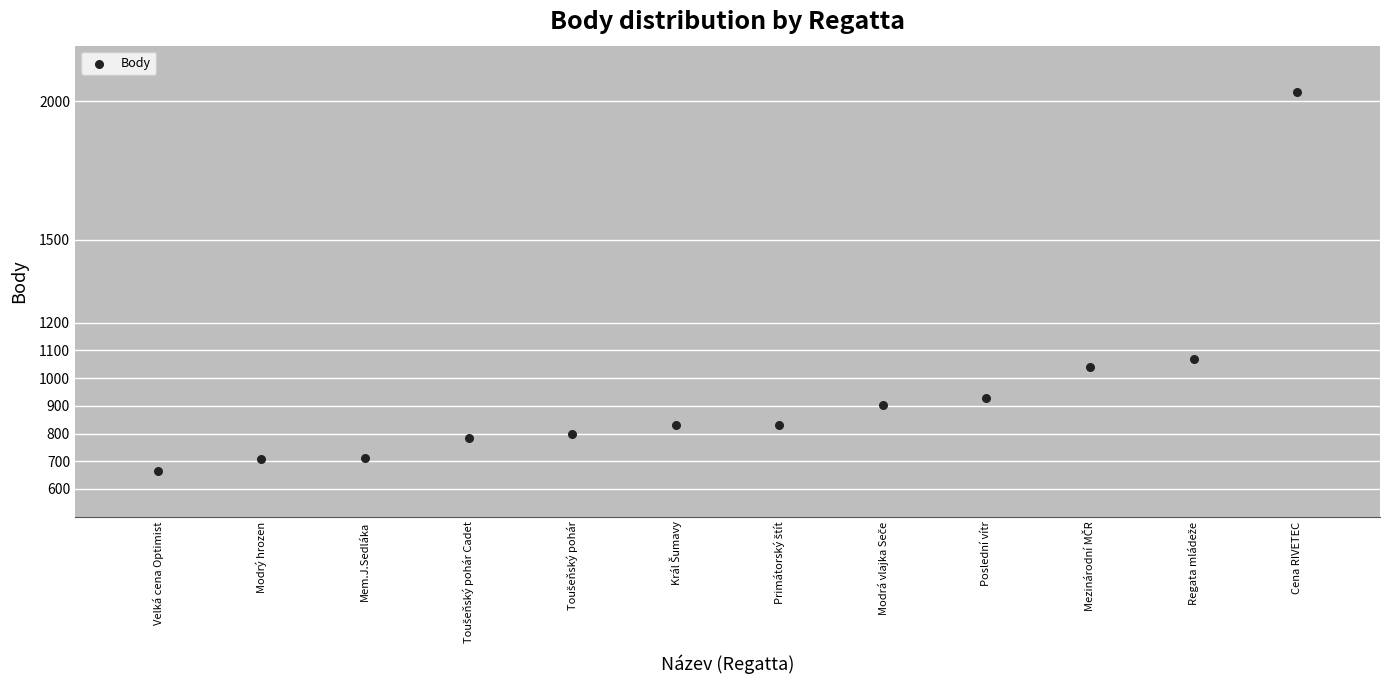

What Y value in the scatter plot is closest to 1350?

1069